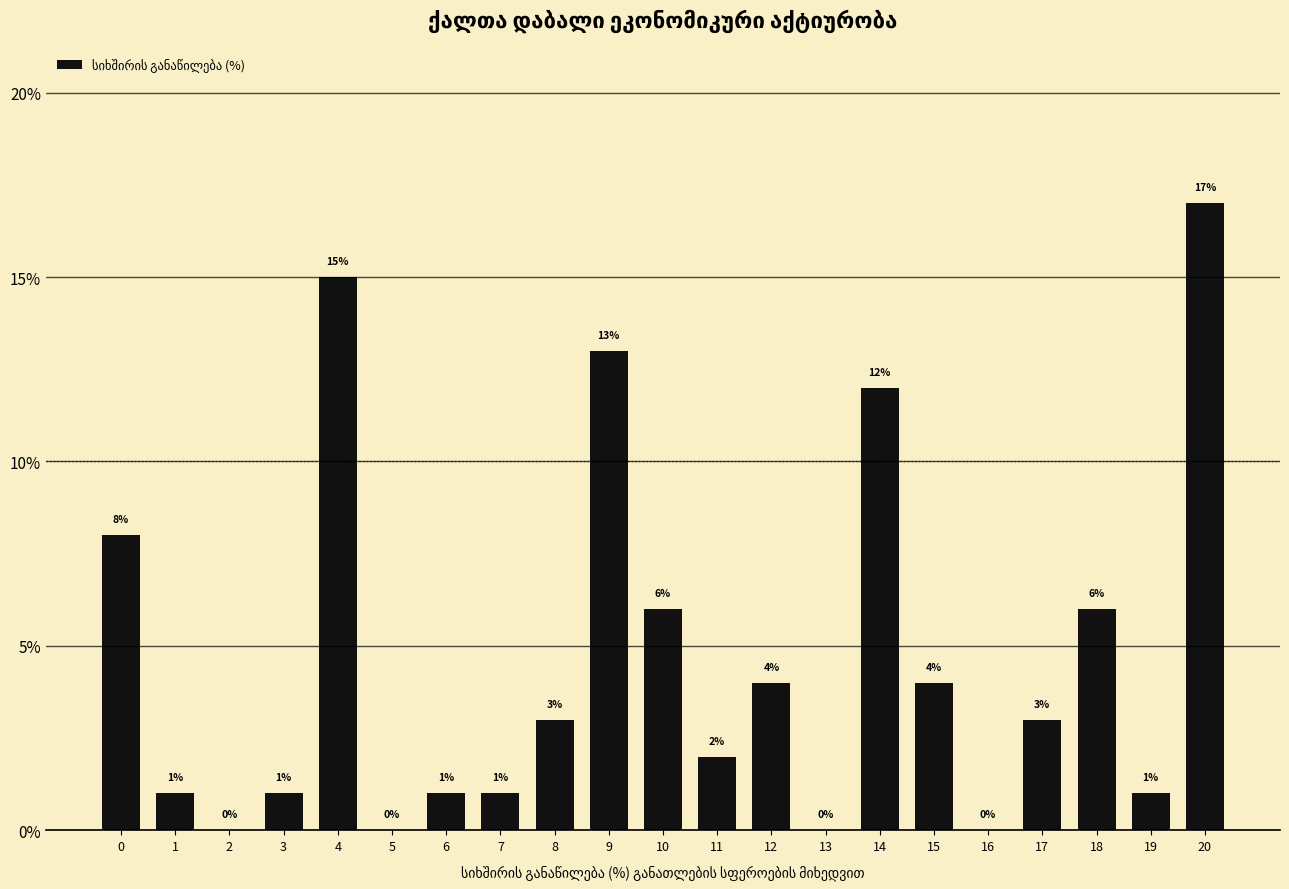

Reading left to right, transcribe all the data shown in this chart.

0=8	1=1	2=0	3=1	4=15	5=0	6=1	7=1	8=3	9=13	10=6	11=2	12=4	13=0	14=12	15=4	16=0	17=3	18=6	19=1	20=17